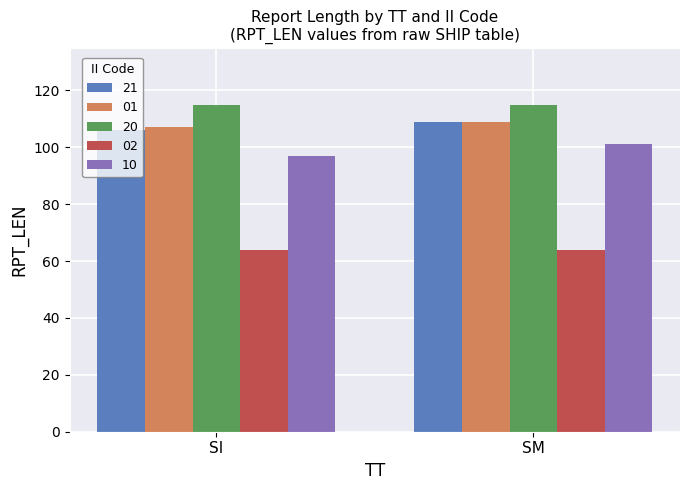

What is the minimum value for 21?

106